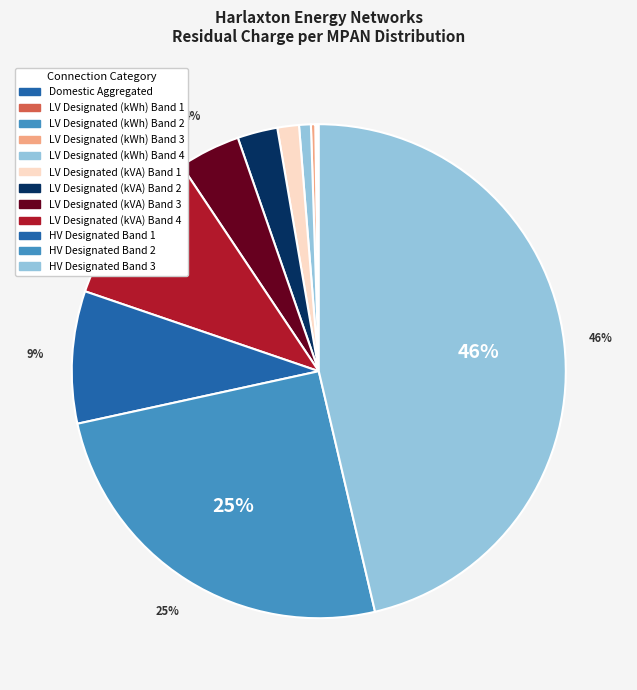

To the nearest percent, what percentage of the pie is HV Designated Band 2?

25%